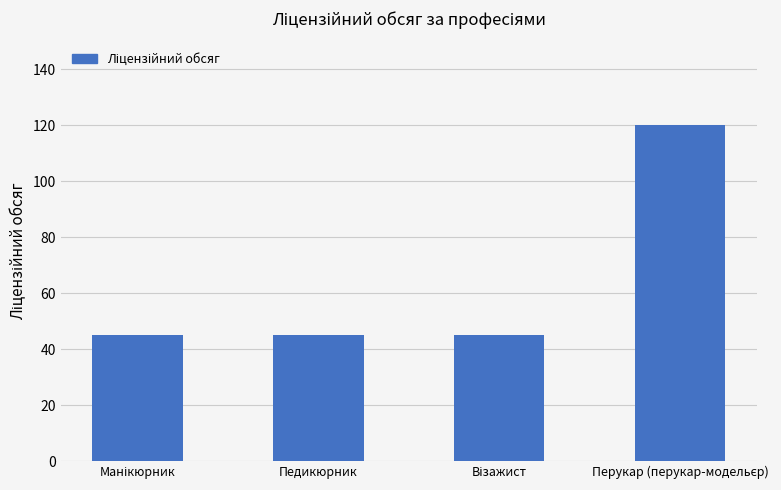

What is the greatest value displayed?

120